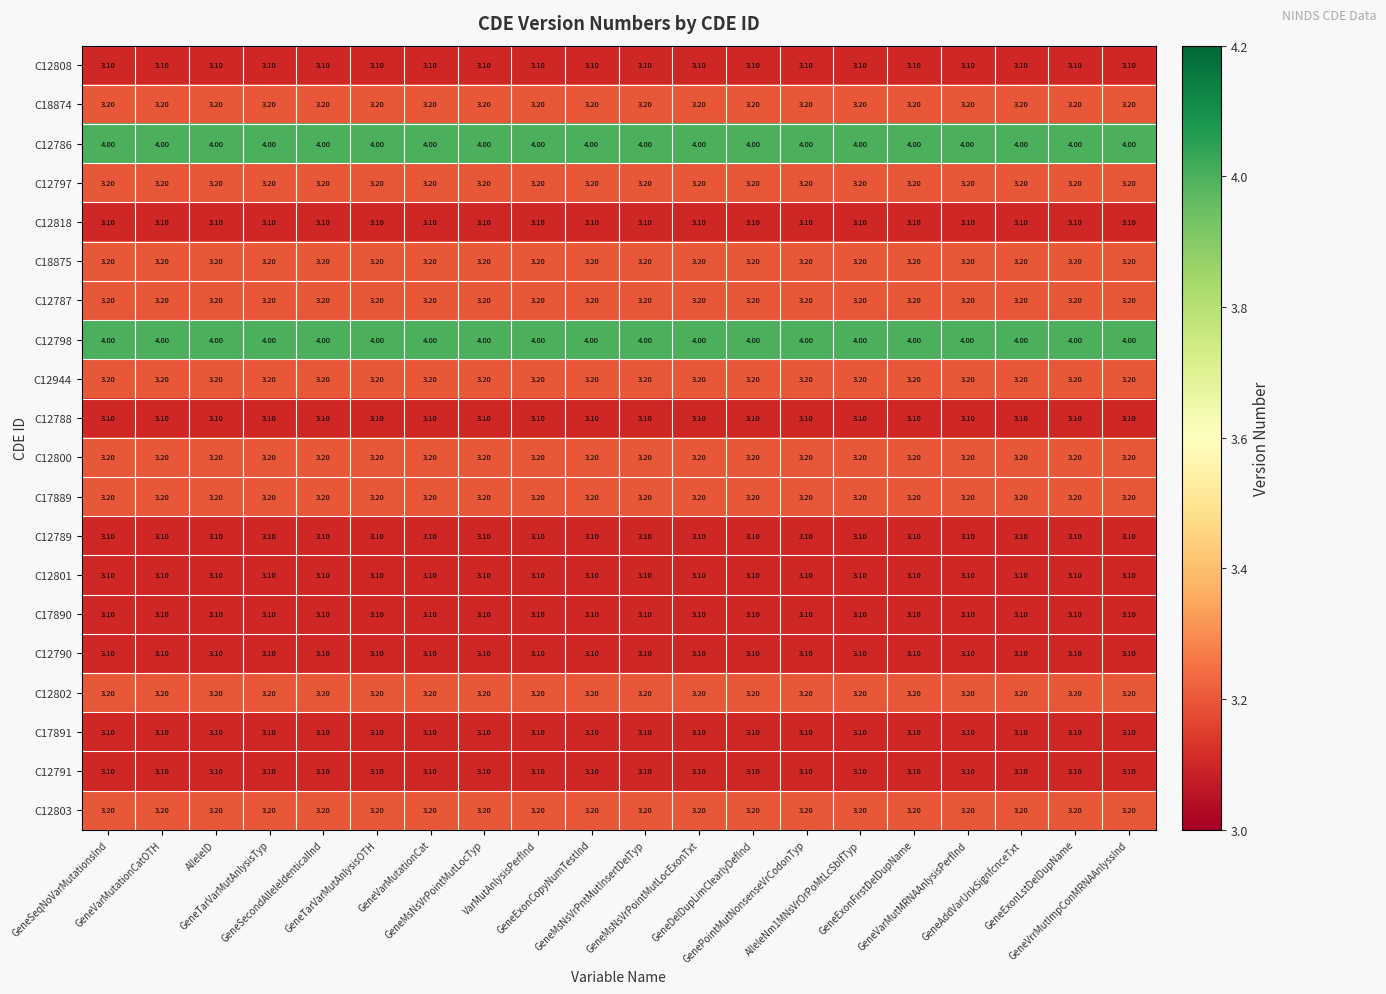

What is the sum of all C12788 values?

62.0